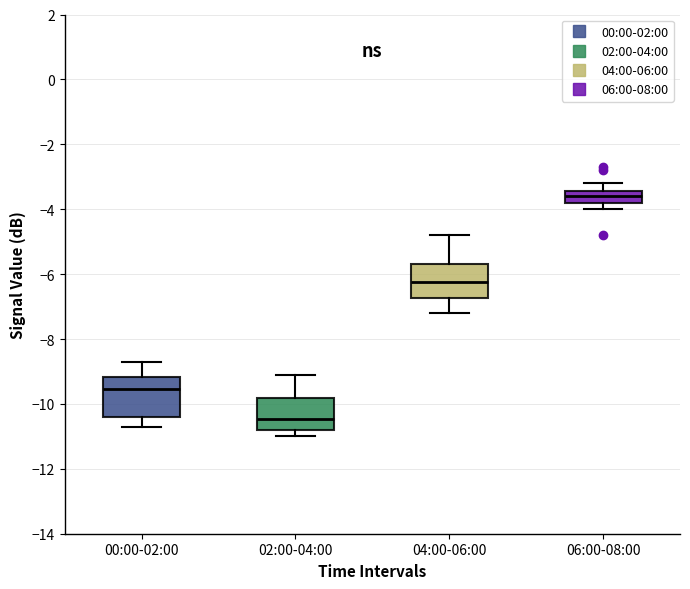

Reading left to right, transcribe this box plot: for each box, give where its median line is, the range the box spans, and where its two whiskers end, as read against the y-axis. The values are not printed on the chart, so give them approximately, as read against the axis.

00:00-02:00: median -9.6, box -10.4 to -9.2, whiskers -10.6 to -8.6
02:00-04:00: median -10.4, box -10.8 to -9.8, whiskers -11.0 to -9.0
04:00-06:00: median -6.2, box -6.8 to -5.6, whiskers -7.2 to -4.8
06:00-08:00: median -3.6, box -3.8 to -3.4, whiskers -4.0 to -3.2